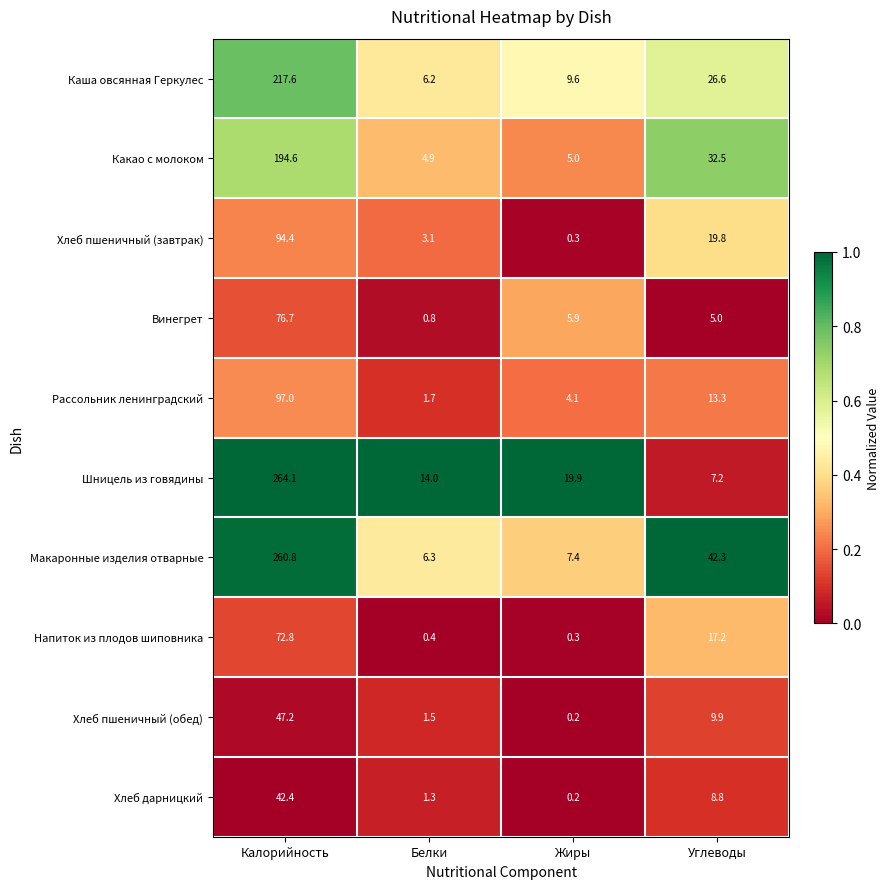

What is the spread (max minus min) of values at Жиры?

19.7